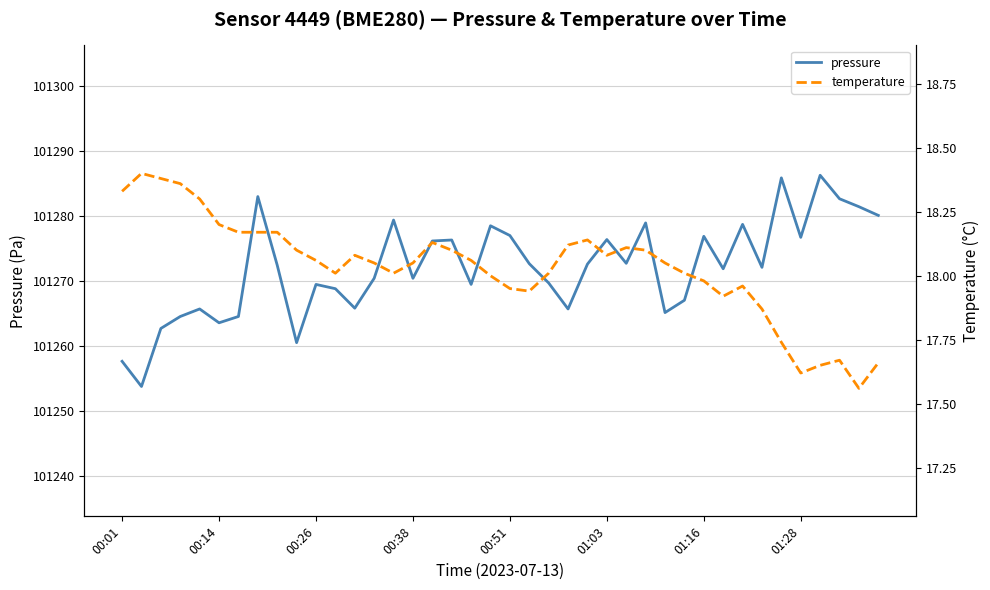

At which category is the sum across all series the highest?

36